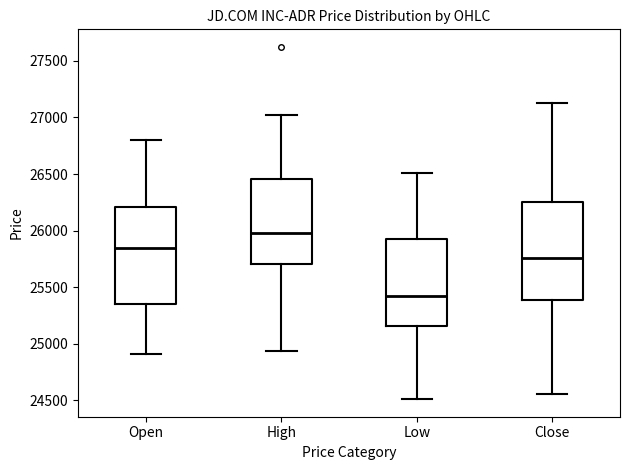

Reading left to right, read every box against the y-axis: the position of its median line, the range the box covers, and the ends of its whiskers. The values are not printed on the chart, so give them approximately, as read against the axis.

Open: median 25850, box 25350 to 26200, whiskers 24900 to 26800
High: median 26000, box 25700 to 26450, whiskers 24950 to 27050
Low: median 25450, box 25150 to 25950, whiskers 24500 to 26500
Close: median 25750, box 25400 to 26250, whiskers 24550 to 27150